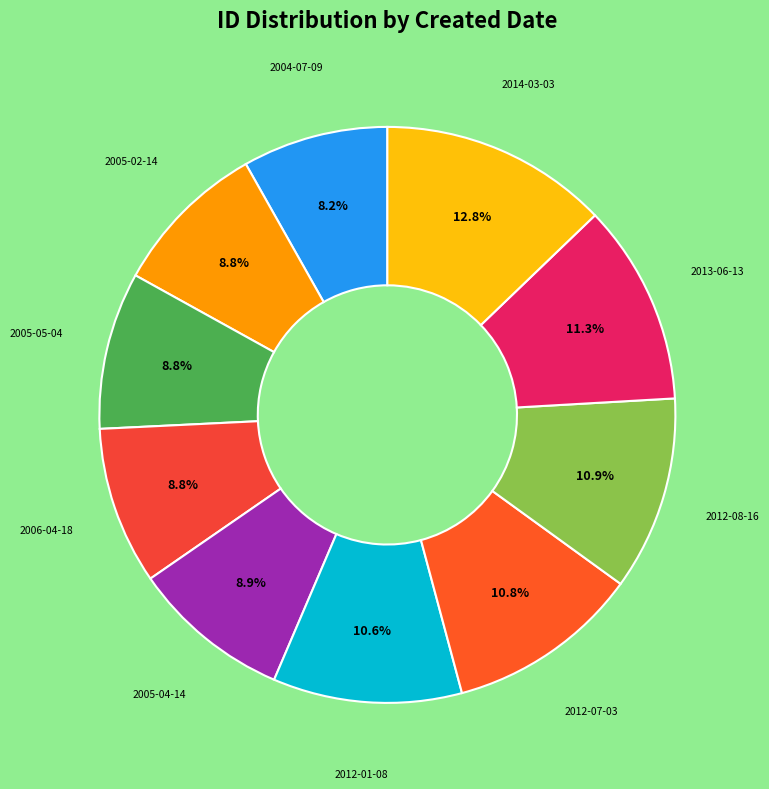

The 2005-04-14 slice represents 9% of the pie. True or false?

True